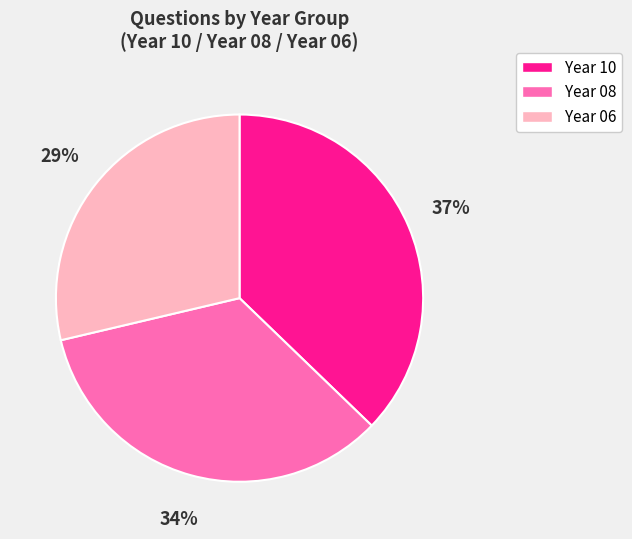

Is the sum of Year 08 and Year 06 greater than half?

Yes